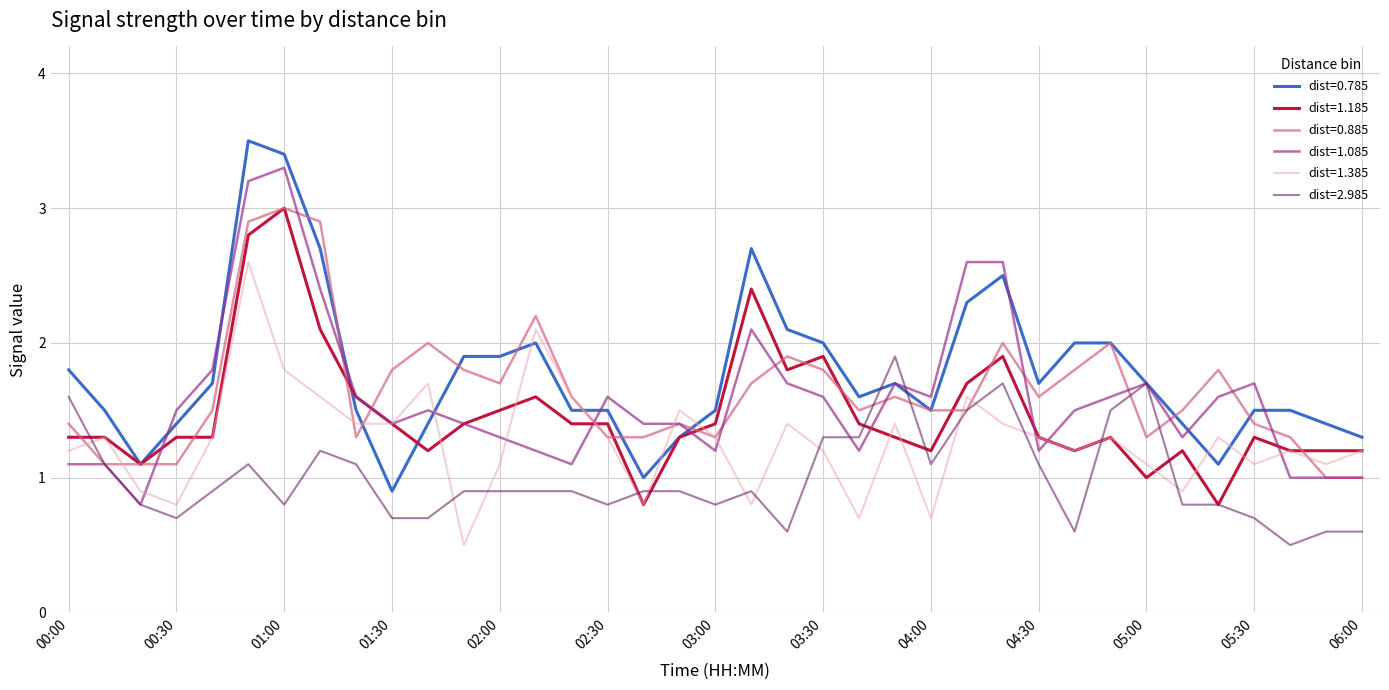

Which series has the largest range (max minus min)?

dist=0.785